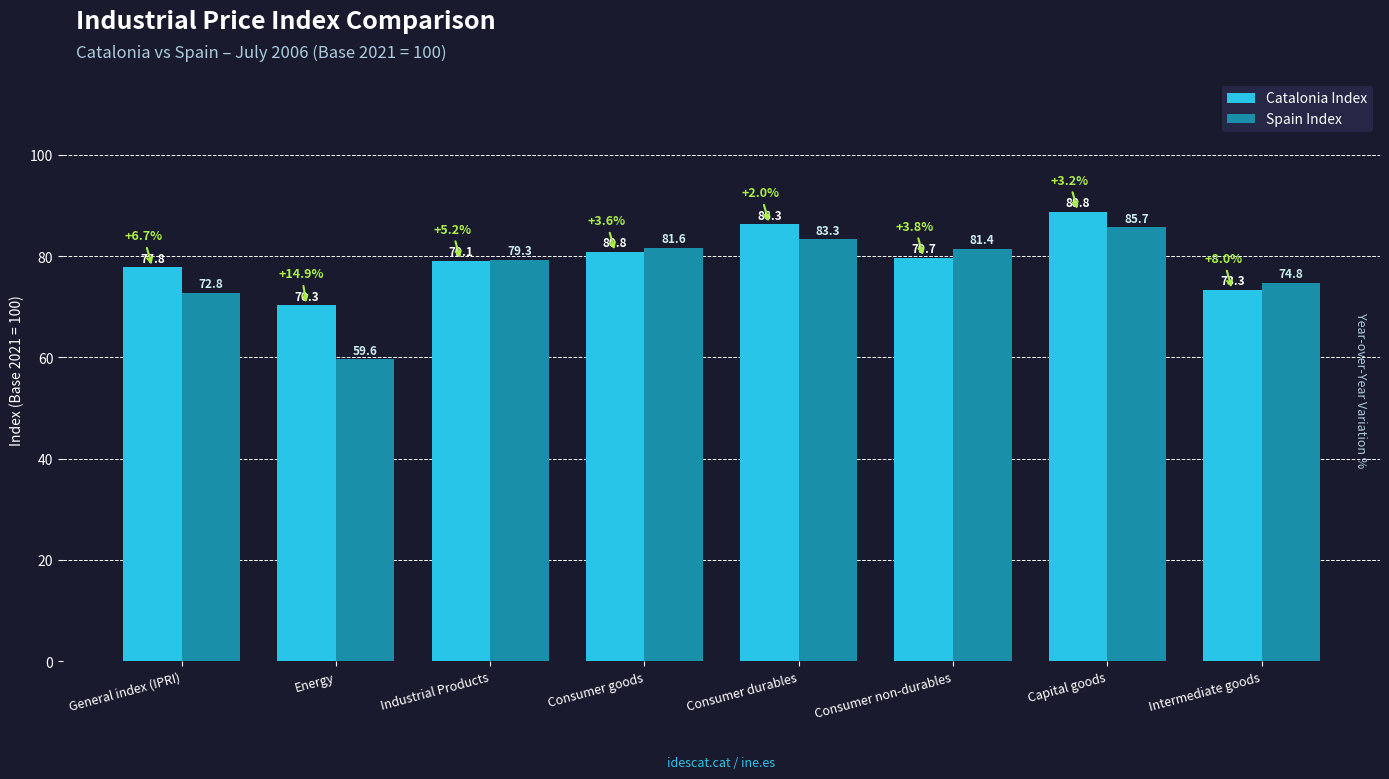

Which series has the largest range (max minus min)?

Spain Index